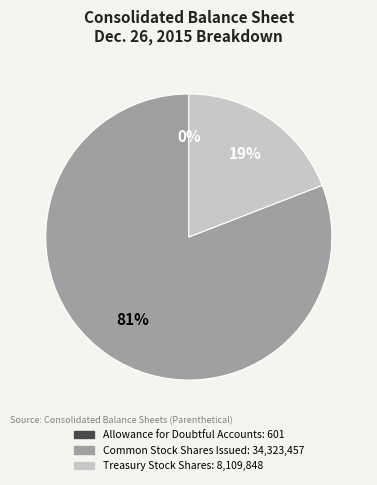

Does any single category account for the majority?

Yes